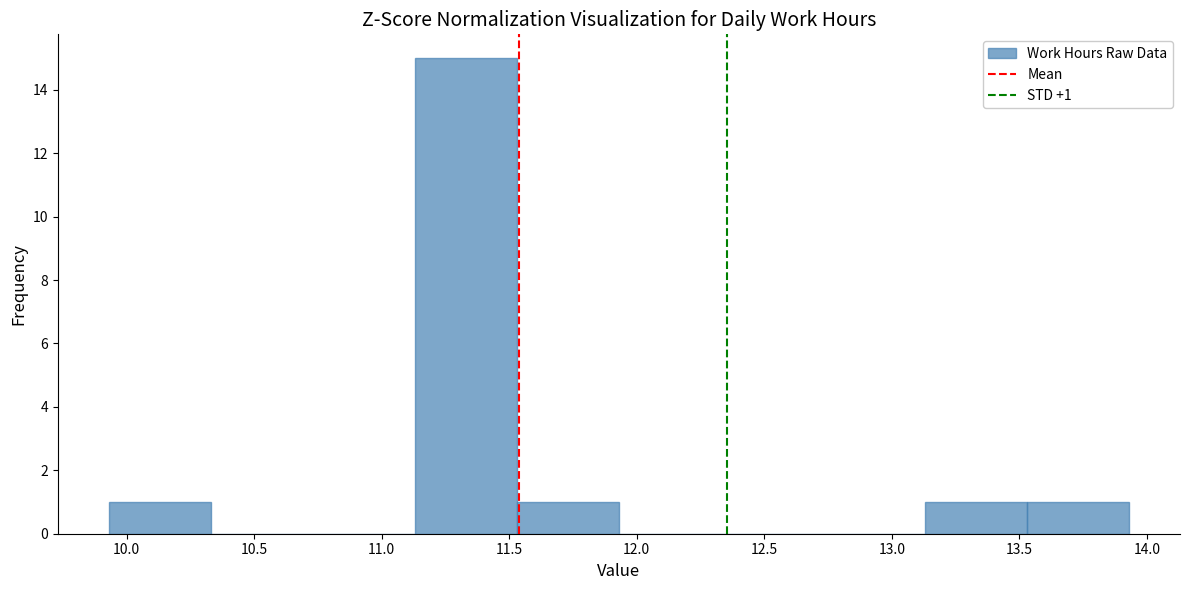

Which range on the x-axis has the tallest bar?

11.13 to 11.53